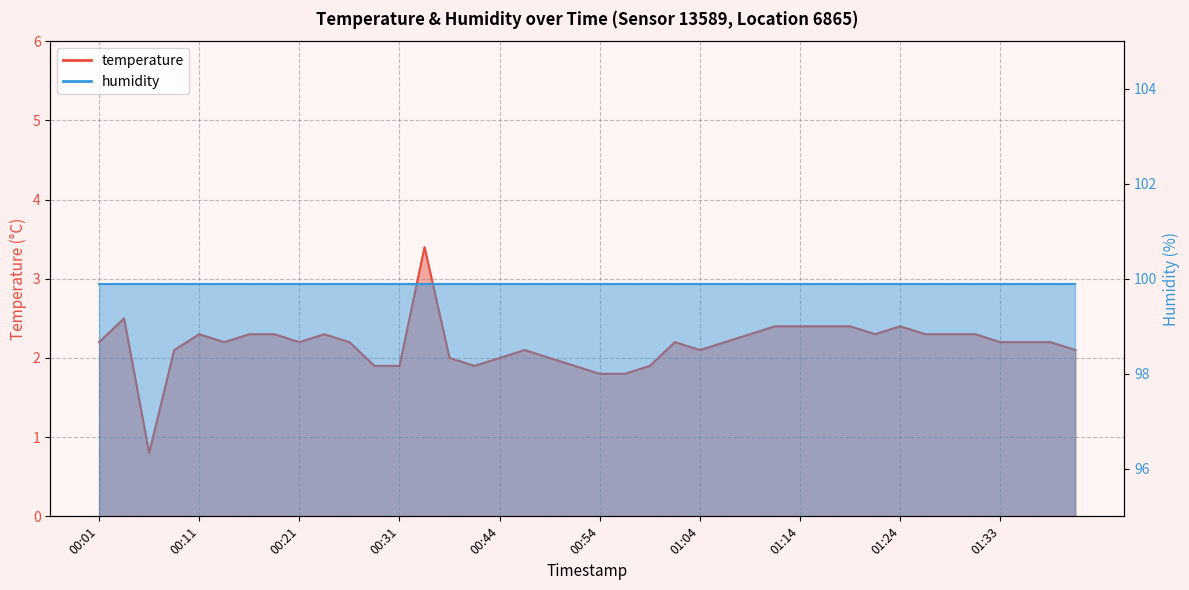

The chart shows a value of 3.3 at 00:21. True or false?

False